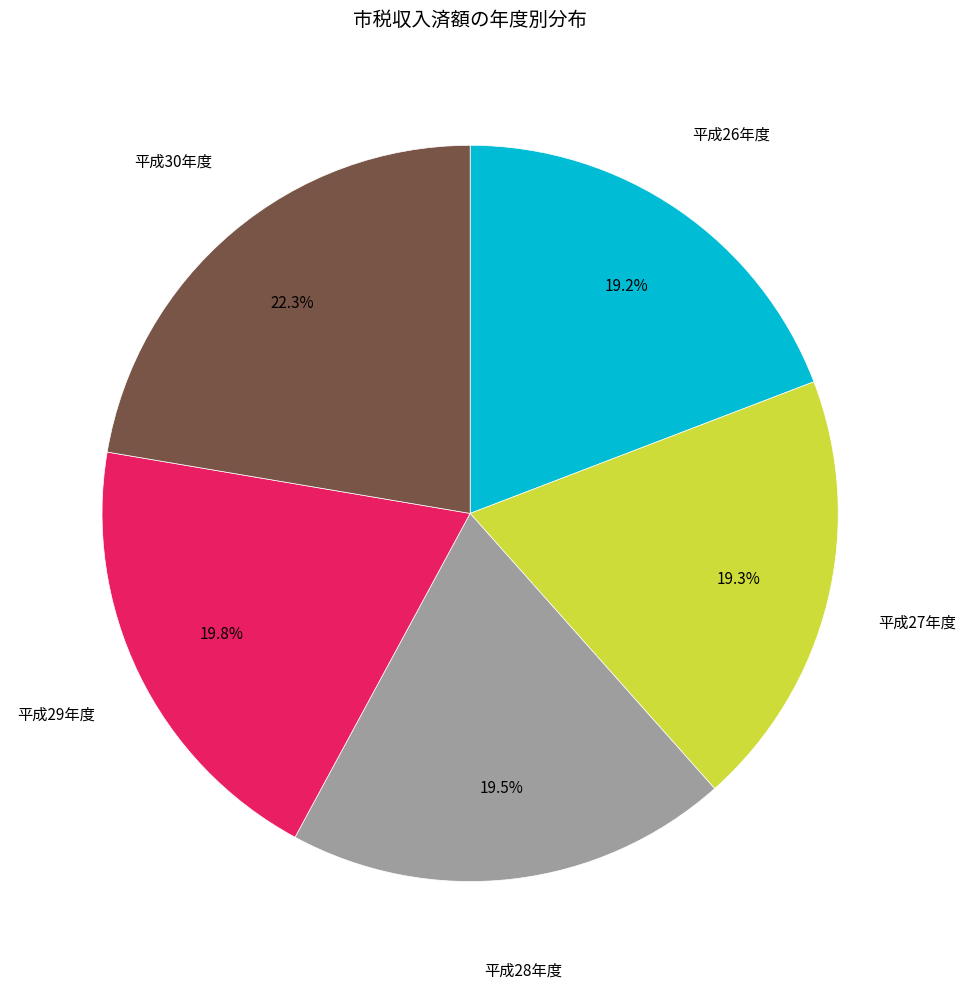

Is the sum of 平成27年度 and 平成28年度 greater than half?

No